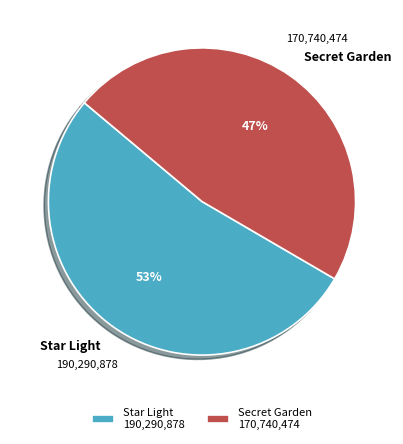

True or false: Secret Garden accounts for 47% of the total.

True